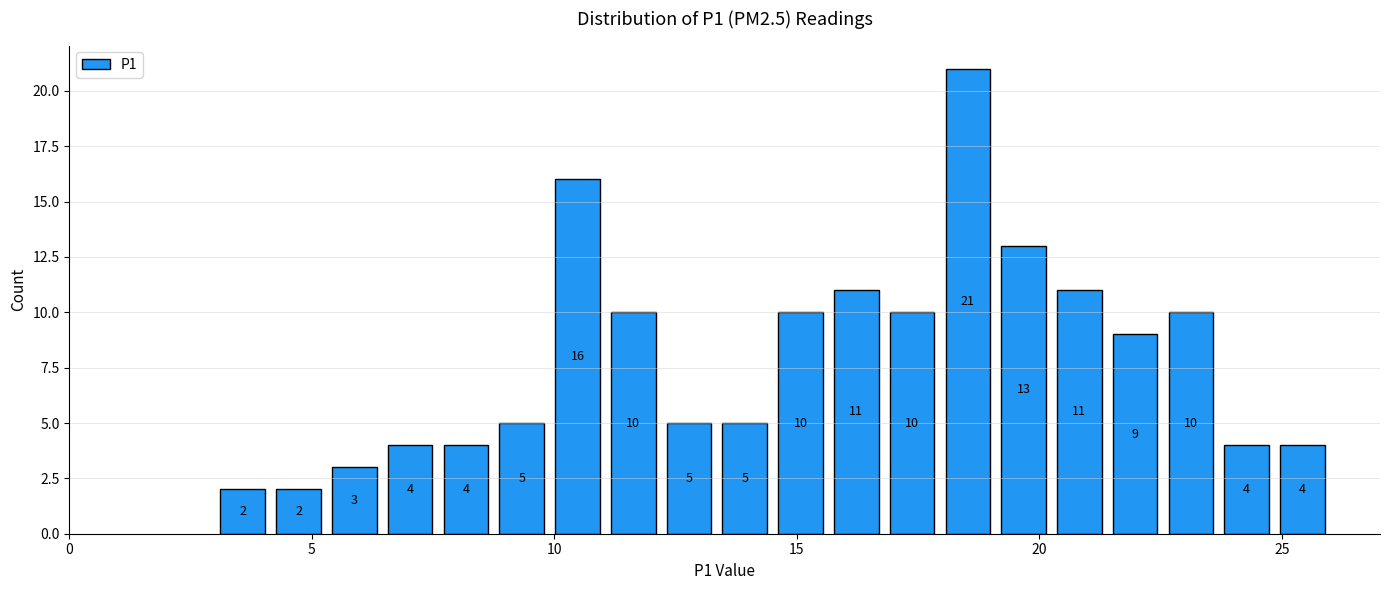

Around what value on the x-axis is the tallest bar? Give the approximate position of its centre, as read against the axis.

18.5